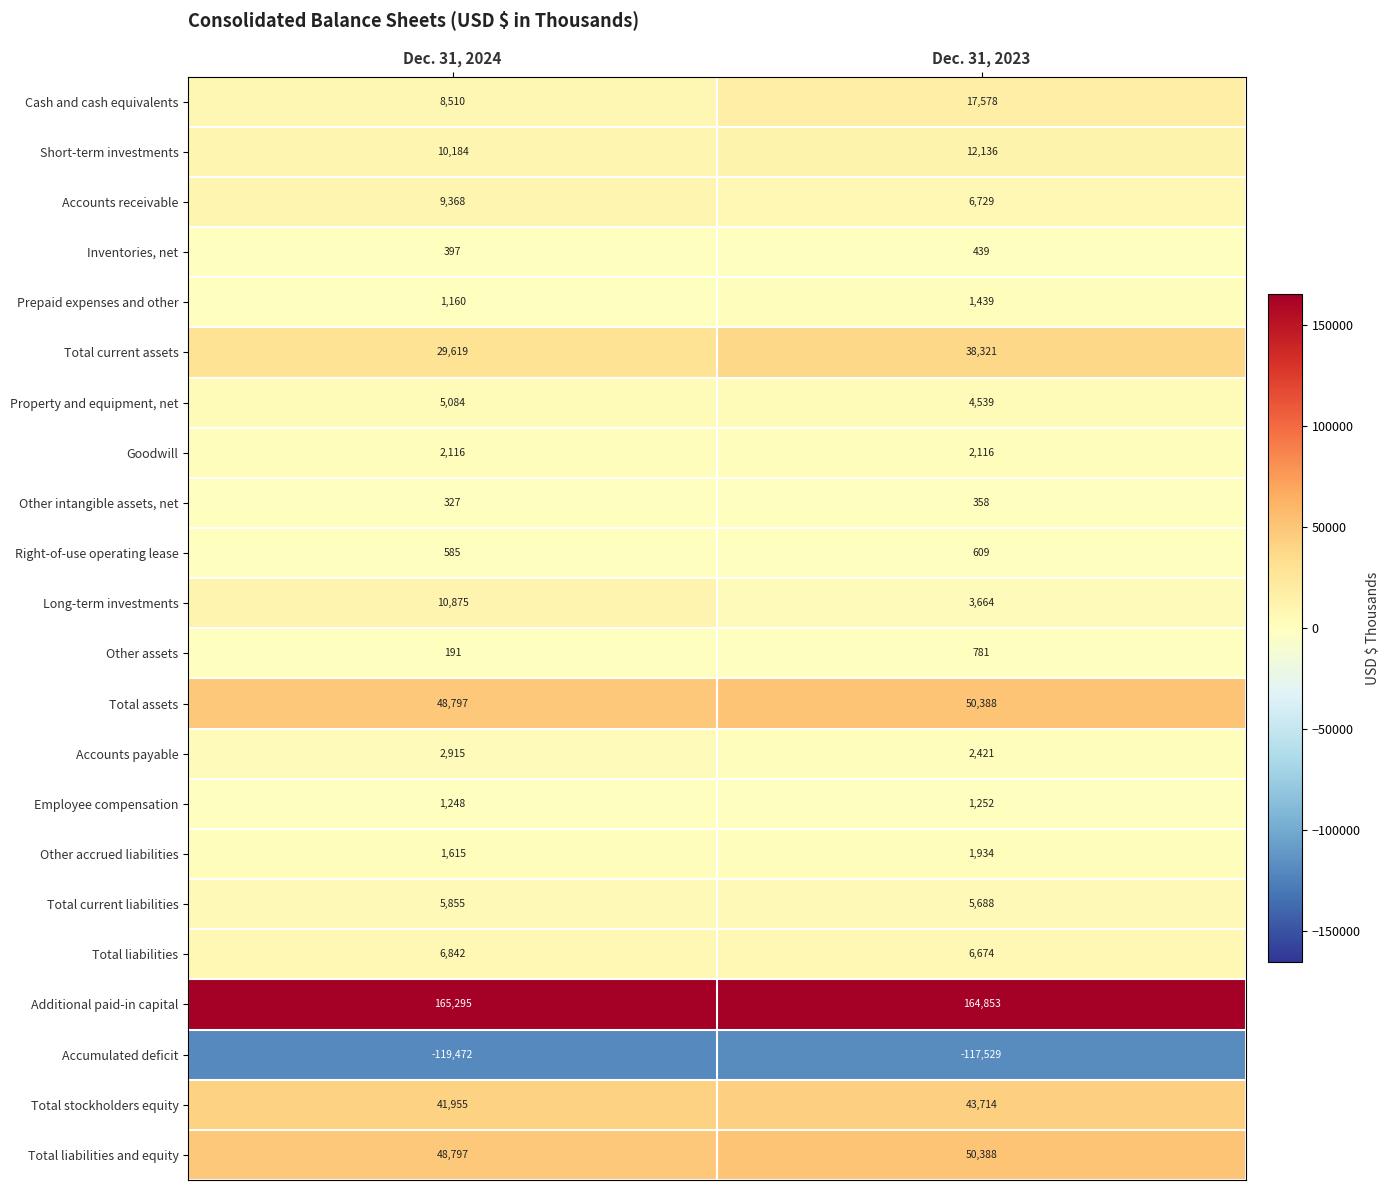

The value of Long-term investments at Dec. 31, 2023 is 3664. True or false?

True